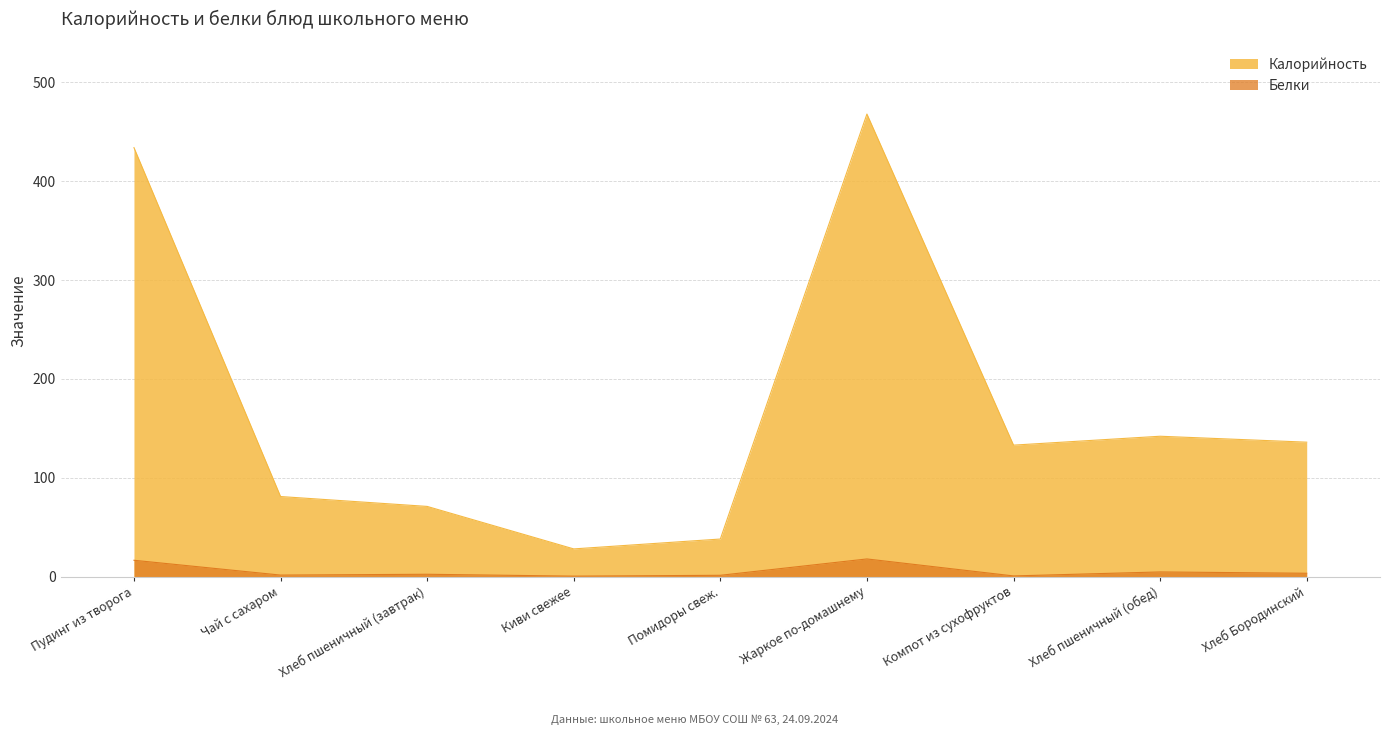

At which label does Калорийность first exceed 133?

Пудинг из творога